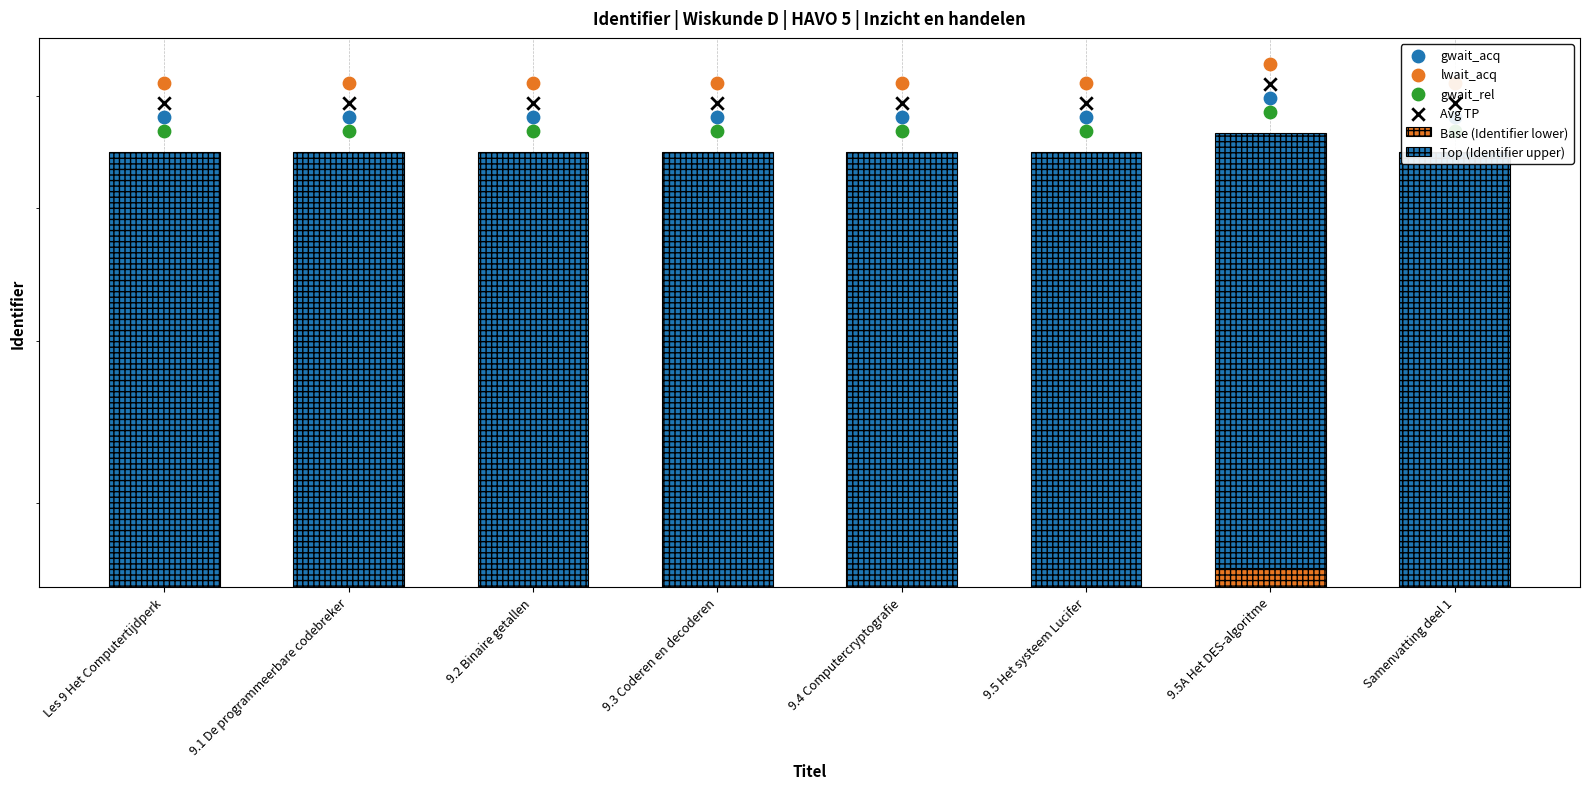

What are all the series names shown in the legend?

Base (Identifier lower), Top (Identifier upper), gwait_acq, lwait_acq, gwait_rel, Avg TP